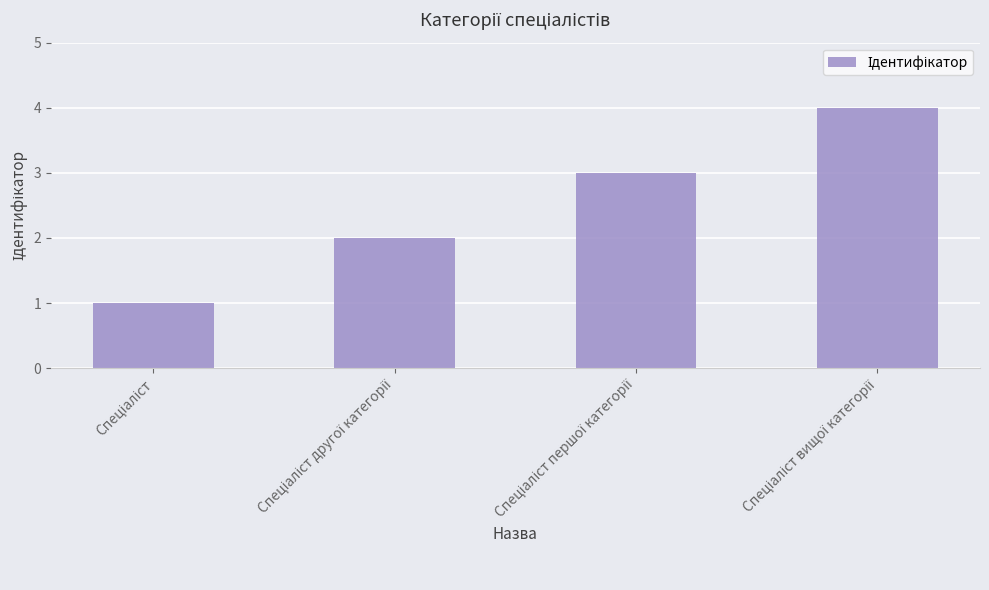

What is the difference between the maximum and minimum values?

3